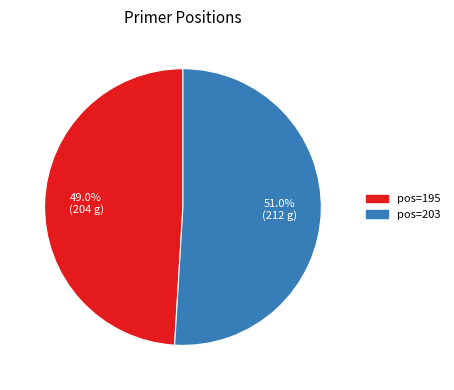

Count the number of slices in the pie.

2